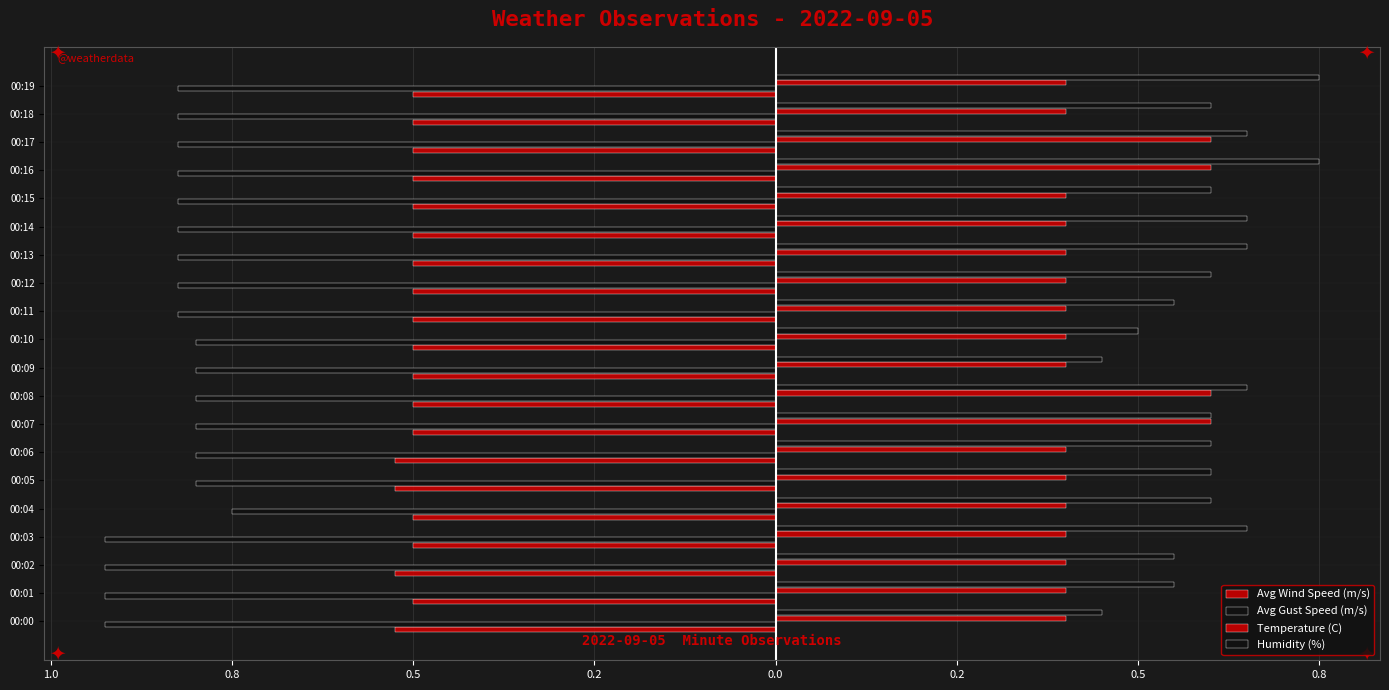

How many bars are there in total?

80